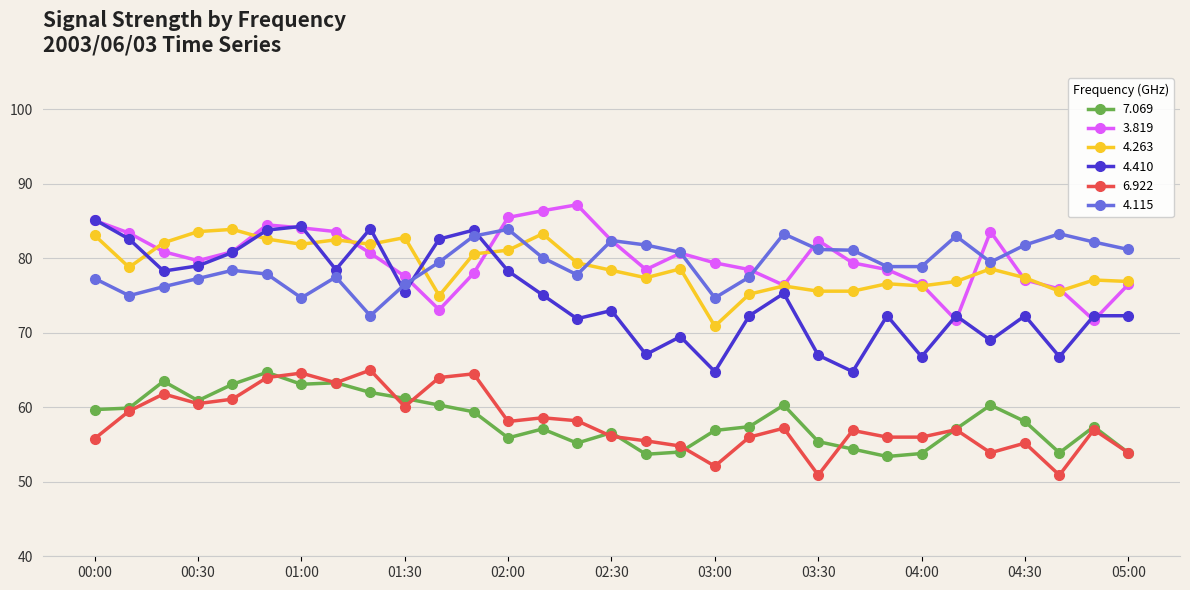

True or false: 7.069 and 6.922 cross at least once.

True